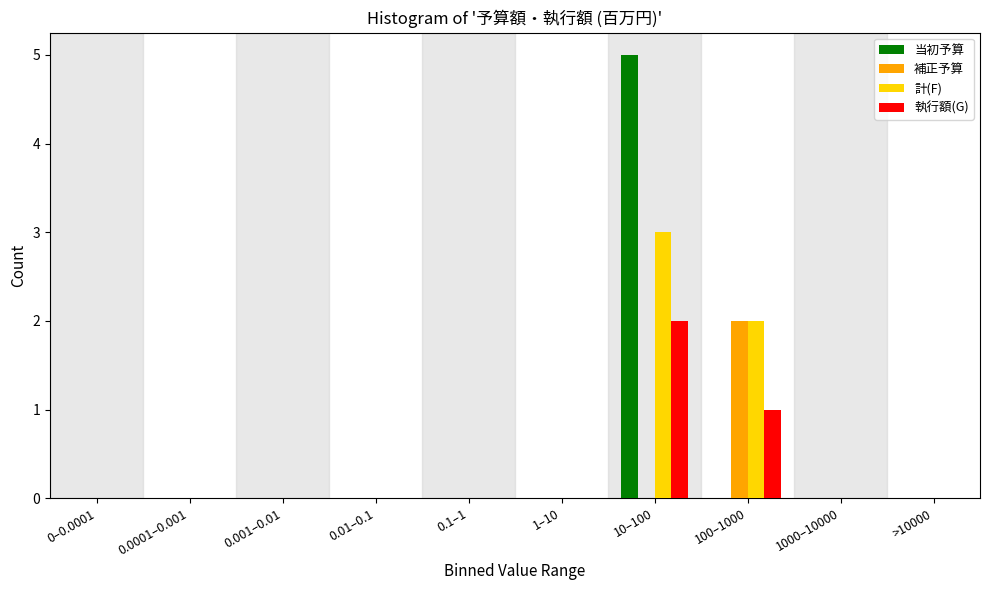

What is the greatest value displayed?

5